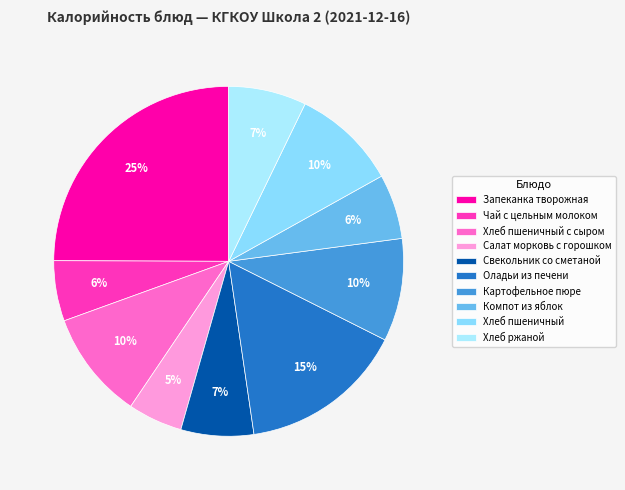

Is the sum of Чай с цельным молоком and Оладьи из печени greater than half?

No